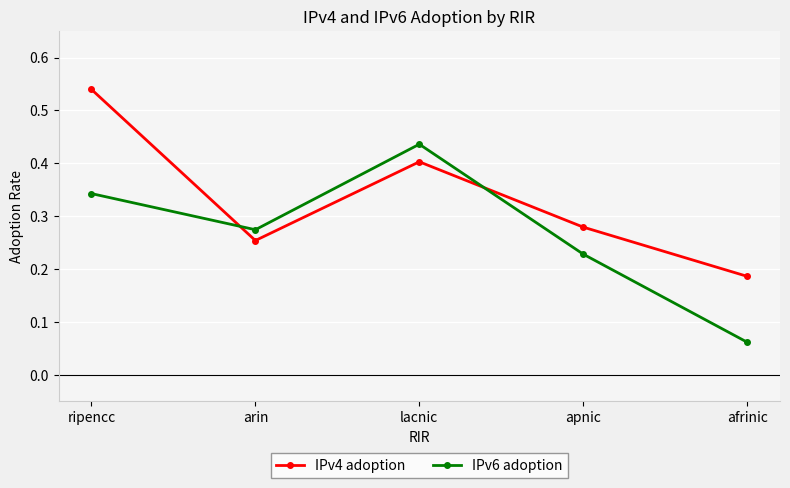

What are all the series names shown in the legend?

IPv4 adoption, IPv6 adoption